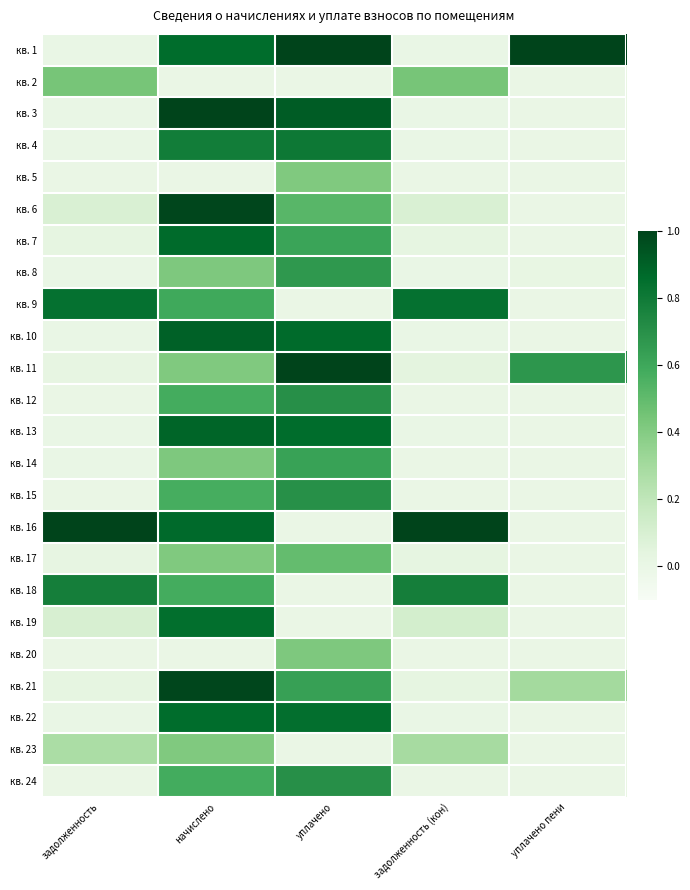

Reading left to right, extract all data points from this chart.

кв. 1: задолженность=0.0	начислено=0.9	уплачено=1.0	задолженность (кон)=0.0	уплачено пени=1.0
кв. 2: задолженность=0.4	начислено=0.0	уплачено=0.0	задолженность (кон)=0.4	уплачено пени=0.0
кв. 3: задолженность=0.0	начислено=1.0	уплачено=0.9	задолженность (кон)=0.0	уплачено пени=0.0
кв. 4: задолженность=0.0	начислено=0.8	уплачено=0.8	задолженность (кон)=0.0	уплачено пени=0.0
кв. 5: задолженность=0.0	начислено=0.0	уплачено=0.4	задолженность (кон)=0.0	уплачено пени=0.0
кв. 6: задолженность=0.1	начислено=1.0	уплачено=0.5	задолженность (кон)=0.1	уплачено пени=0.0
кв. 7: задолженность=0.0	начислено=0.9	уплачено=0.6	задолженность (кон)=0.0	уплачено пени=0.0
кв. 8: задолженность=0.0	начислено=0.4	уплачено=0.7	задолженность (кон)=0.0	уплачено пени=0.0
кв. 9: задолженность=0.8	начислено=0.6	уплачено=0.0	задолженность (кон)=0.8	уплачено пени=0.0
кв. 10: задолженность=0.0	начислено=0.9	уплачено=0.9	задолженность (кон)=0.0	уплачено пени=0.0
кв. 11: задолженность=0.0	начислено=0.4	уплачено=1.0	задолженность (кон)=0.0	уплачено пени=0.7
кв. 12: задолженность=0.0	начислено=0.6	уплачено=0.7	задолженность (кон)=0.0	уплачено пени=0.0
кв. 13: задолженность=0.0	начислено=0.9	уплачено=0.9	задолженность (кон)=0.0	уплачено пени=0.0
кв. 14: задолженность=0.0	начислено=0.4	уплачено=0.6	задолженность (кон)=0.0	уплачено пени=0.0
кв. 15: задолженность=0.0	начислено=0.6	уплачено=0.7	задолженность (кон)=0.0	уплачено пени=0.0
кв. 16: задолженность=1.0	начислено=0.9	уплачено=0.0	задолженность (кон)=1.0	уплачено пени=0.0
кв. 17: задолженность=0.0	начислено=0.4	уплачено=0.5	задолженность (кон)=0.0	уплачено пени=0.0
кв. 18: задолженность=0.8	начислено=0.6	уплачено=0.0	задолженность (кон)=0.8	уплачено пени=0.0
кв. 19: задолженность=0.1	начислено=0.9	уплачено=0.0	задолженность (кон)=0.1	уплачено пени=0.0
кв. 20: задолженность=0.0	начислено=0.0	уплачено=0.4	задолженность (кон)=0.0	уплачено пени=0.0
кв. 21: задолженность=0.0	начислено=1.0	уплачено=0.6	задолженность (кон)=0.0	уплачено пени=0.3
кв. 22: задолженность=0.0	начислено=0.9	уплачено=0.8	задолженность (кон)=0.0	уплачено пени=0.0
кв. 23: задолженность=0.3	начислено=0.4	уплачено=0.0	задолженность (кон)=0.3	уплачено пени=0.0
кв. 24: задолженность=0.0	начислено=0.6	уплачено=0.7	задолженность (кон)=0.0	уплачено пени=0.0